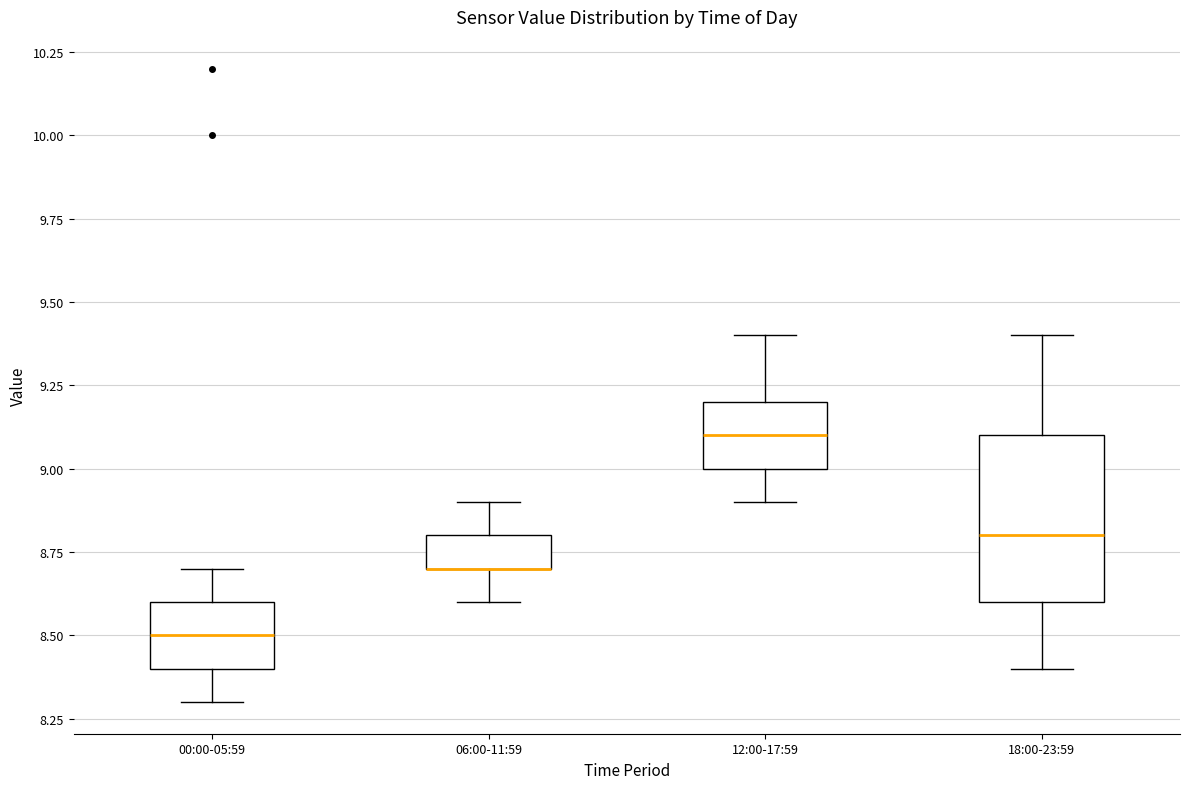

Which box is the tallest, from its lower edge to its upper edge?

18:00-23:59